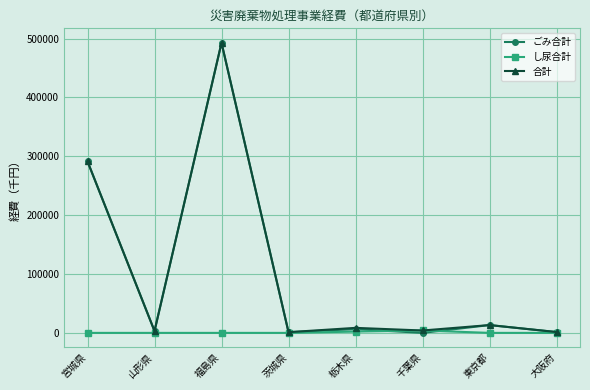

Is this an area chart (filled region under the line)?

No